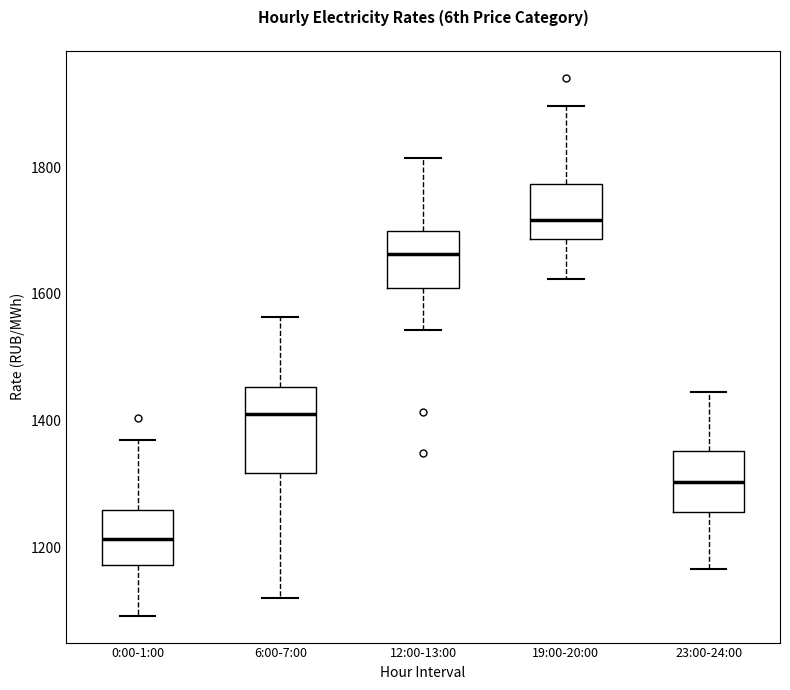

Reading left to right, transcribe this box plot: for each box, give where its median line is, the range the box spans, and where its two whiskers end, as read against the y-axis. The values are not printed on the chart, so give them approximately, as read against the axis.

0:00-1:00: median 1220, box 1180 to 1260, whiskers 1100 to 1360
6:00-7:00: median 1400, box 1320 to 1460, whiskers 1120 to 1560
12:00-13:00: median 1660, box 1600 to 1700, whiskers 1540 to 1820
19:00-20:00: median 1720, box 1680 to 1780, whiskers 1620 to 1900
23:00-24:00: median 1300, box 1260 to 1360, whiskers 1160 to 1440